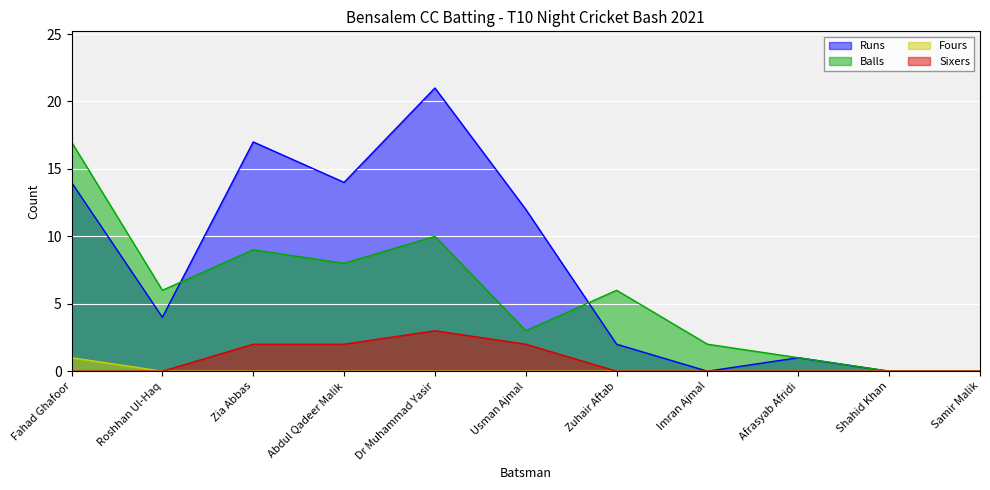

Which series has the largest range (max minus min)?

Runs